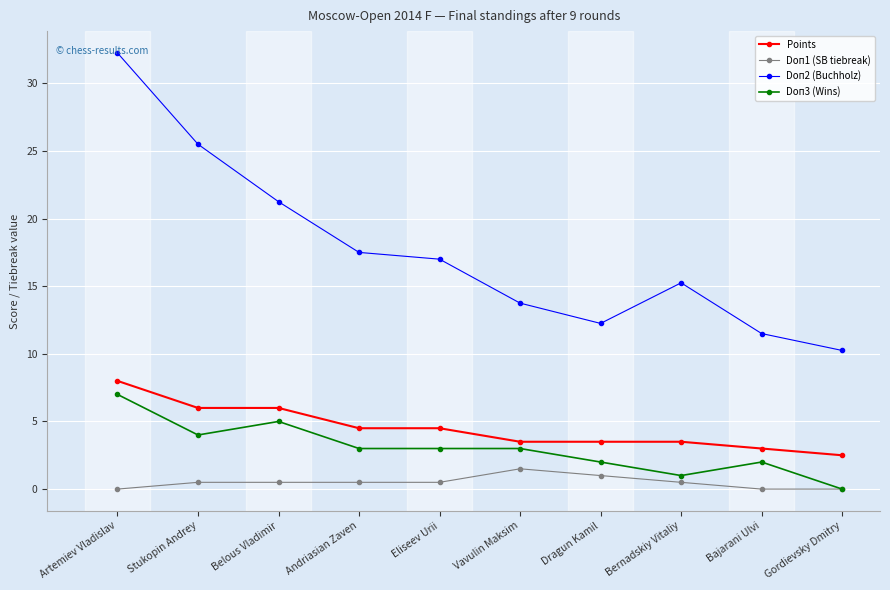

True or false: Points and Doп1 (SB tiebreak) intersect in this chart.

False